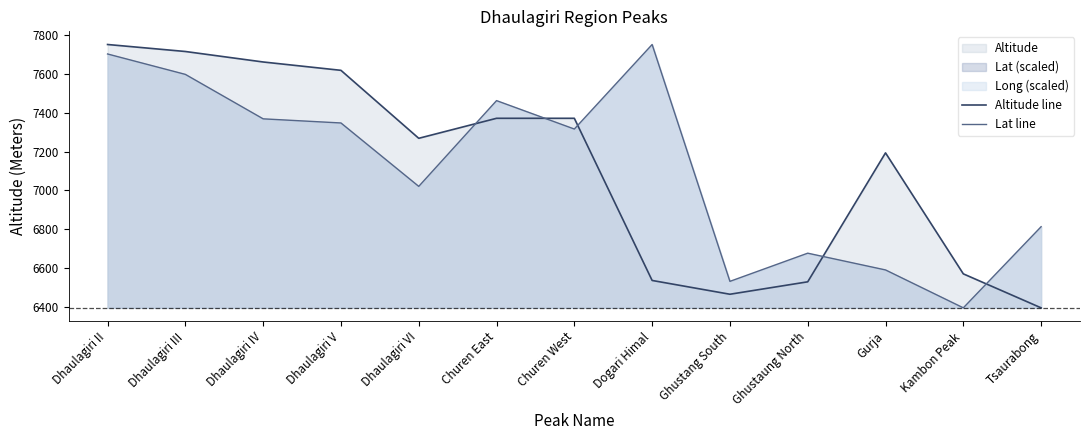

What is the label of the 12th point from the right?

Dhaulagiri III